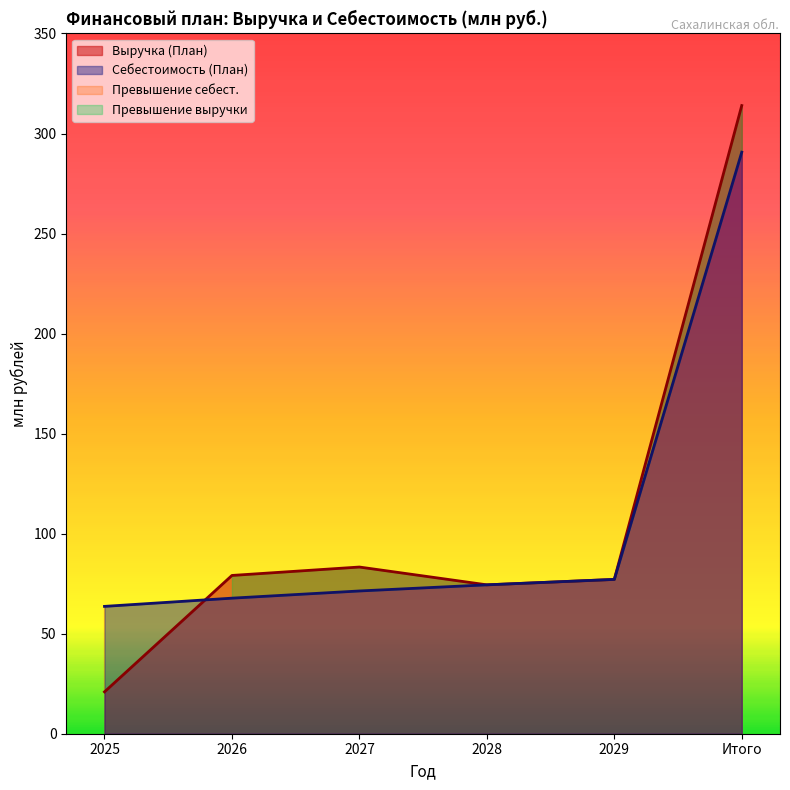

Which series has the largest total across all categories?

Выручка (План)